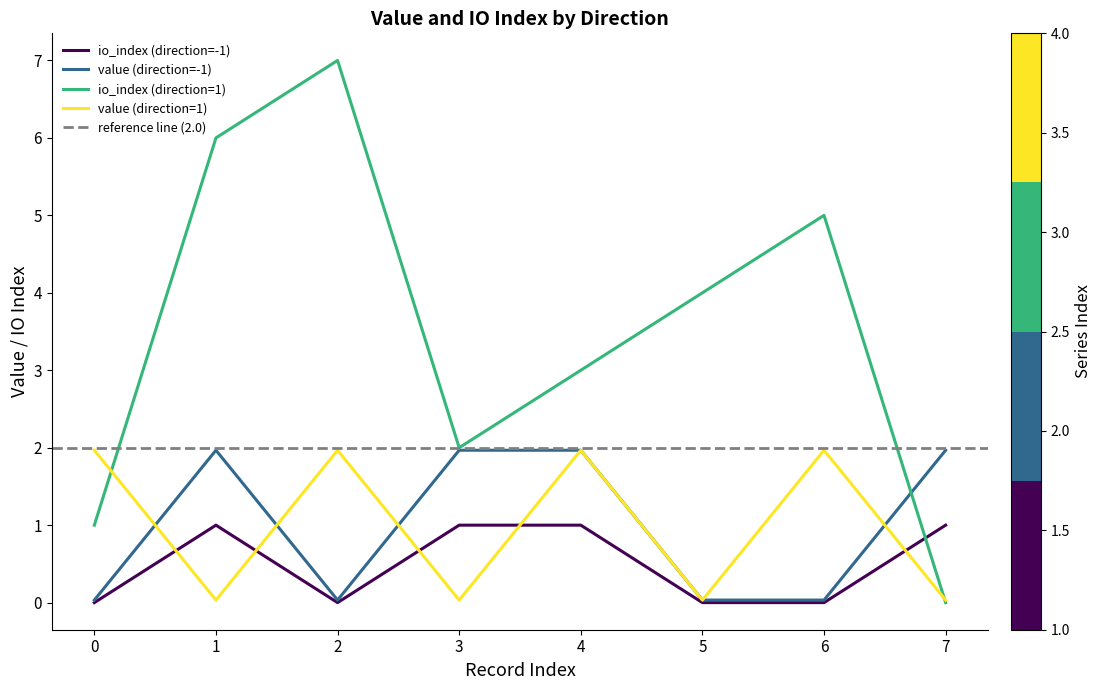

Is it true that io_index (direction=-1) equals 1.0 at 4?

True